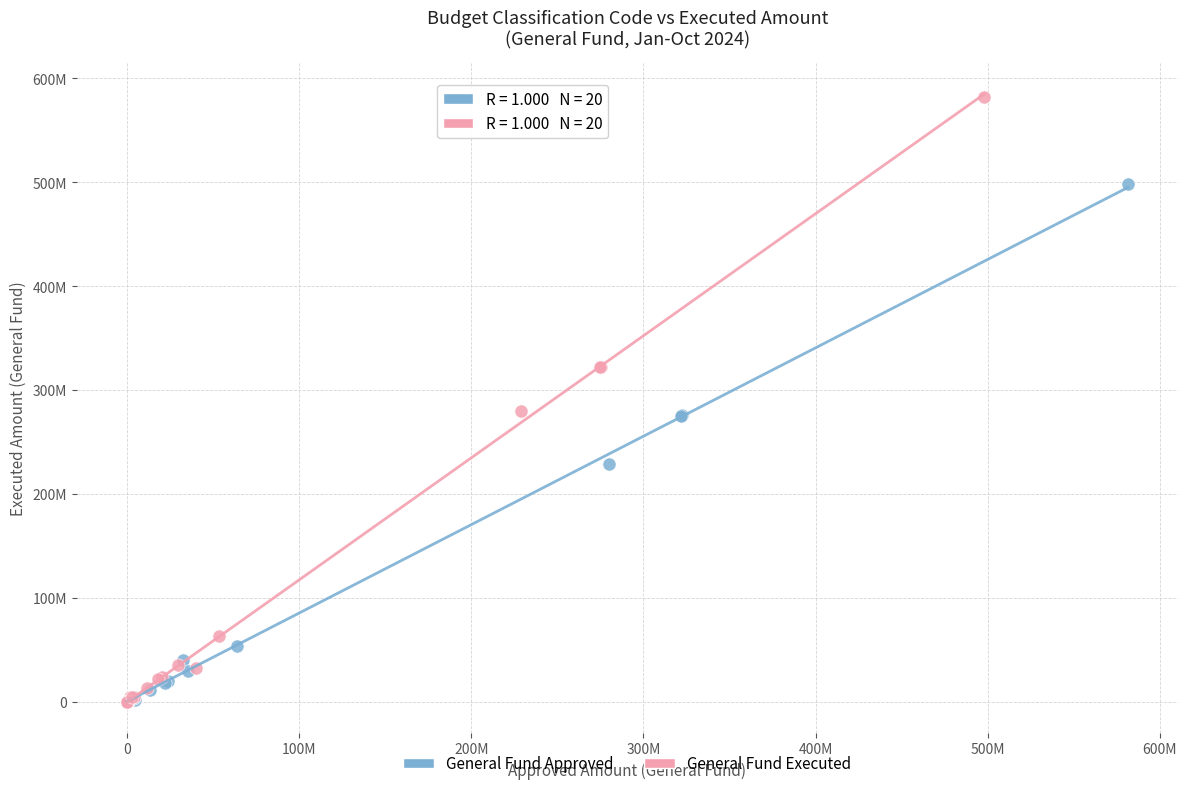

Which series has the largest Y range (max minus min)?

General Fund Executed